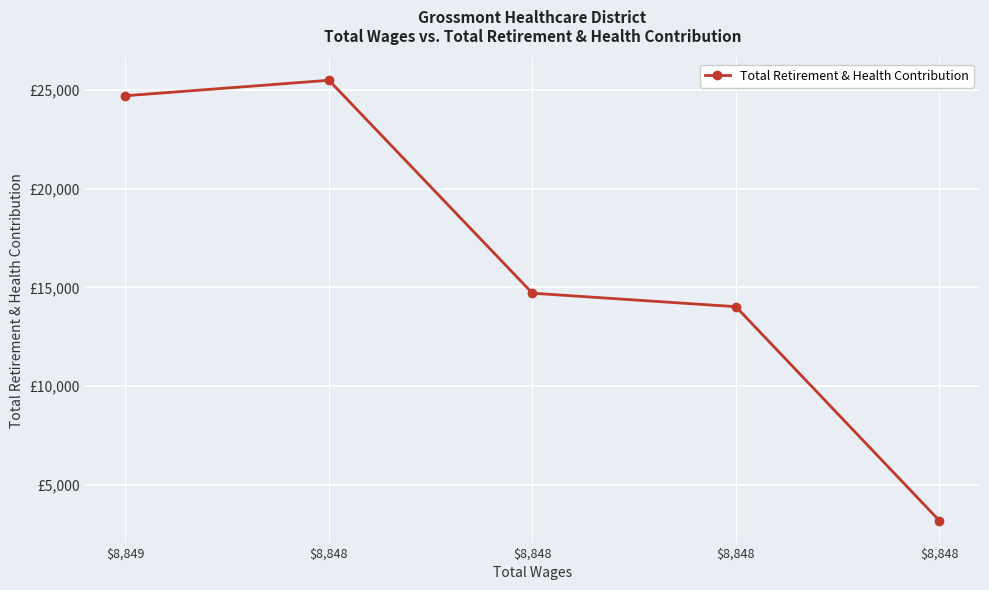

What is the change in value from $8,848 to $8,848?

-11460